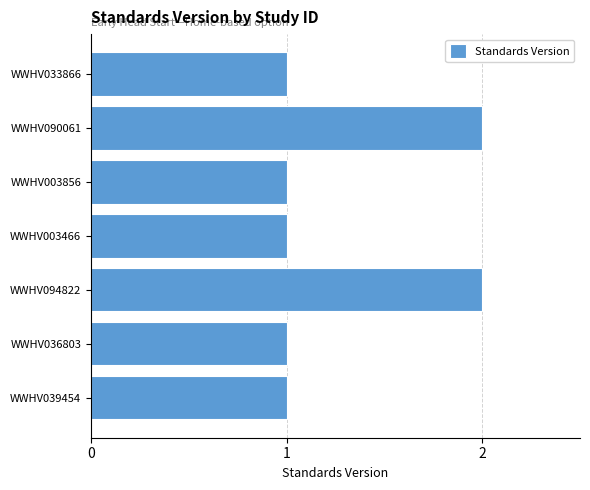

What is the maximum value shown in the chart?

2